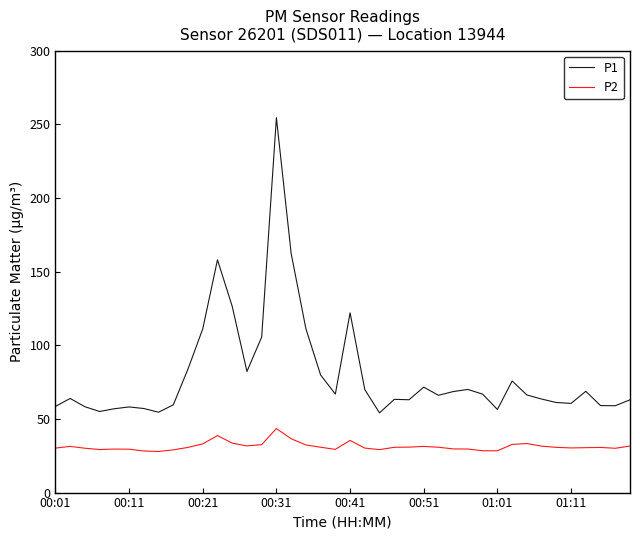

Which series has the widest spread of values?

P1